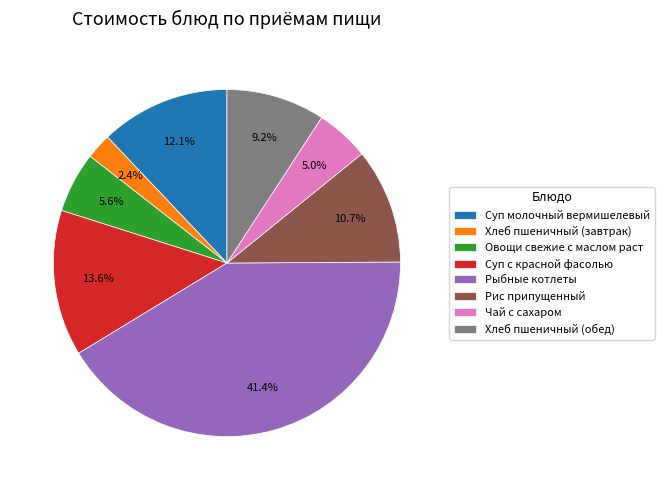

What is the total percentage of Хлеб пшеничный (обед) and Рис припущенный?

19.9%